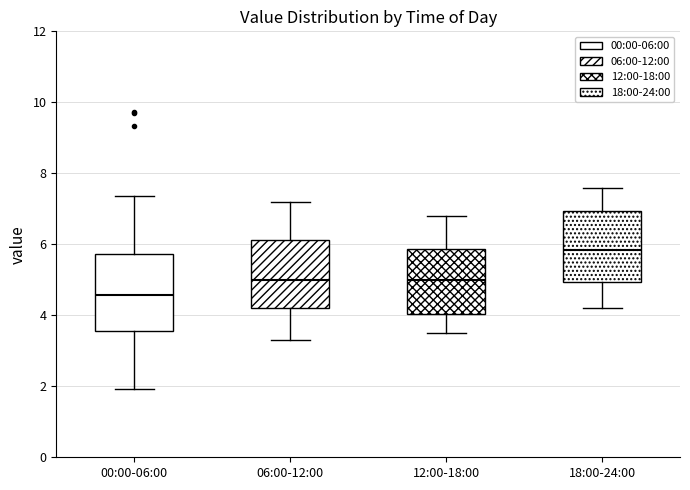

Which box's median line is the lowest?

00:00-06:00